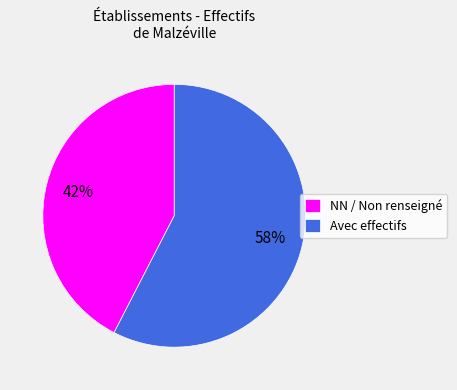

What is the ratio of the value at Avec effectifs to the value at NN / Non renseigné?

1.4